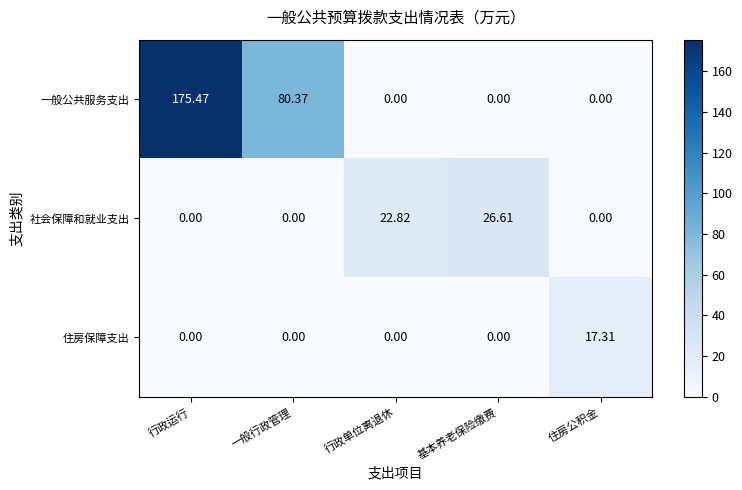

Which series has the largest total across all categories?

一般公共服务支出